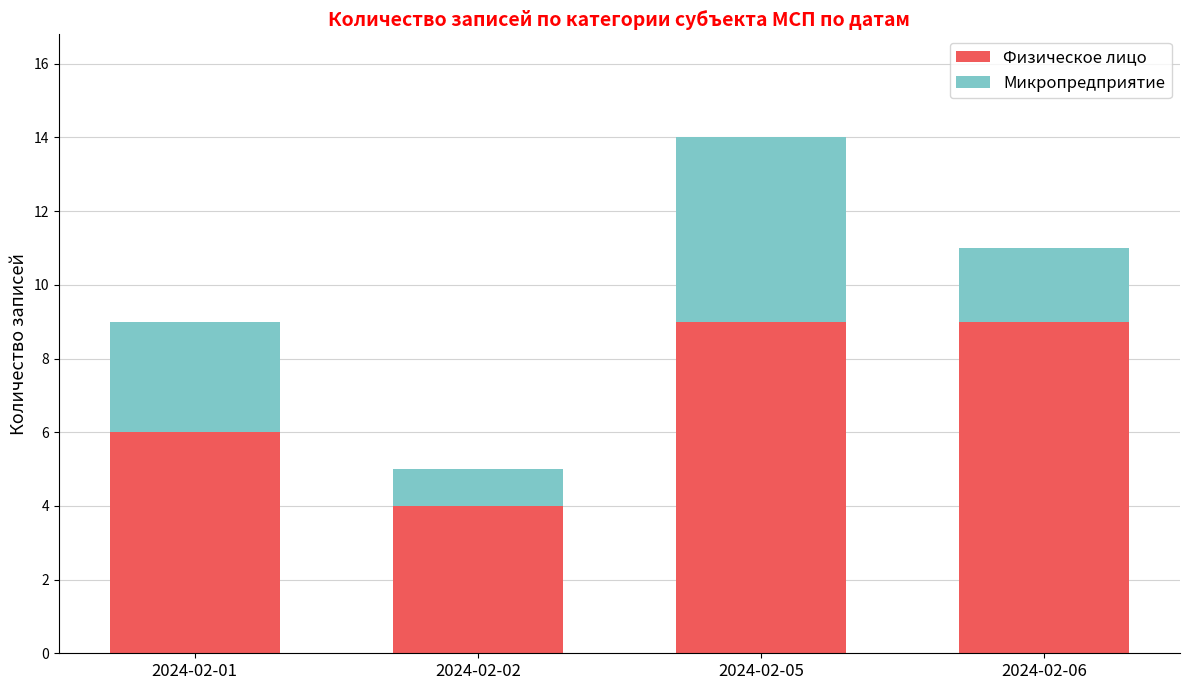

Which category has the lowest value in the Физическое лицо series?

2024-02-02